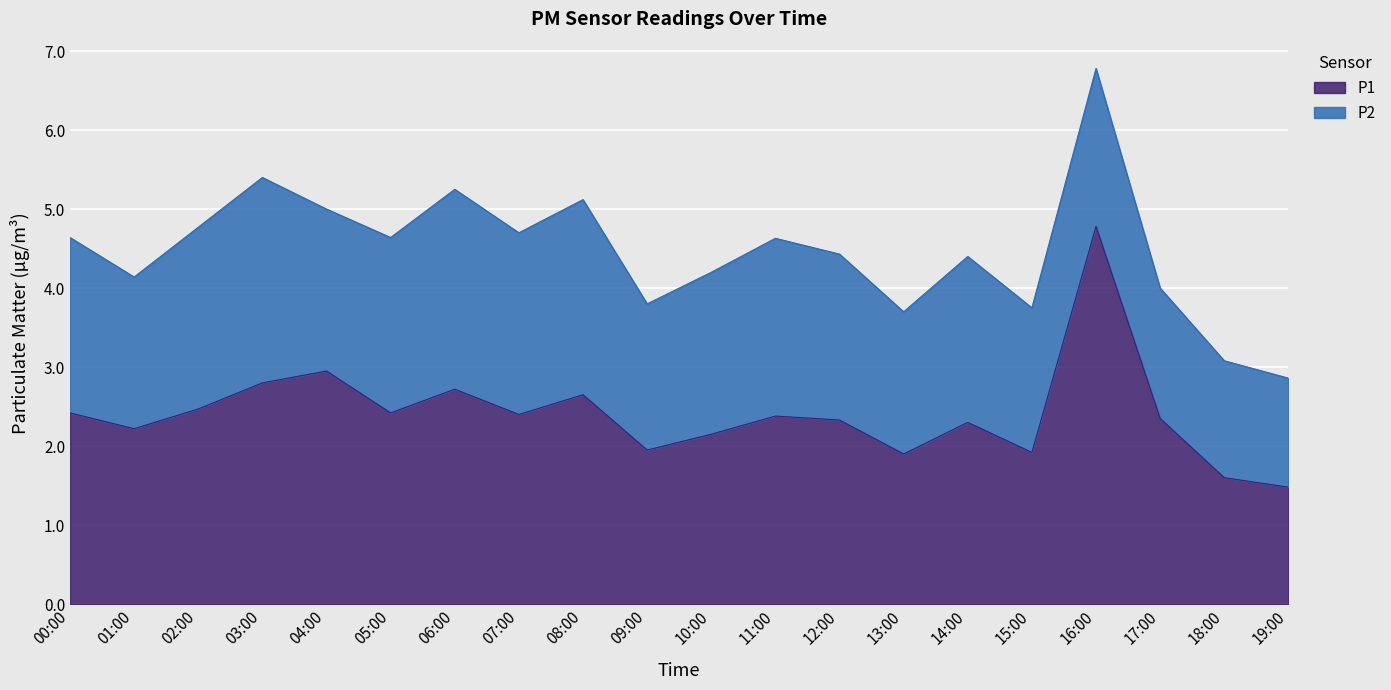

At which category does the data reach its first local valley?

01:00